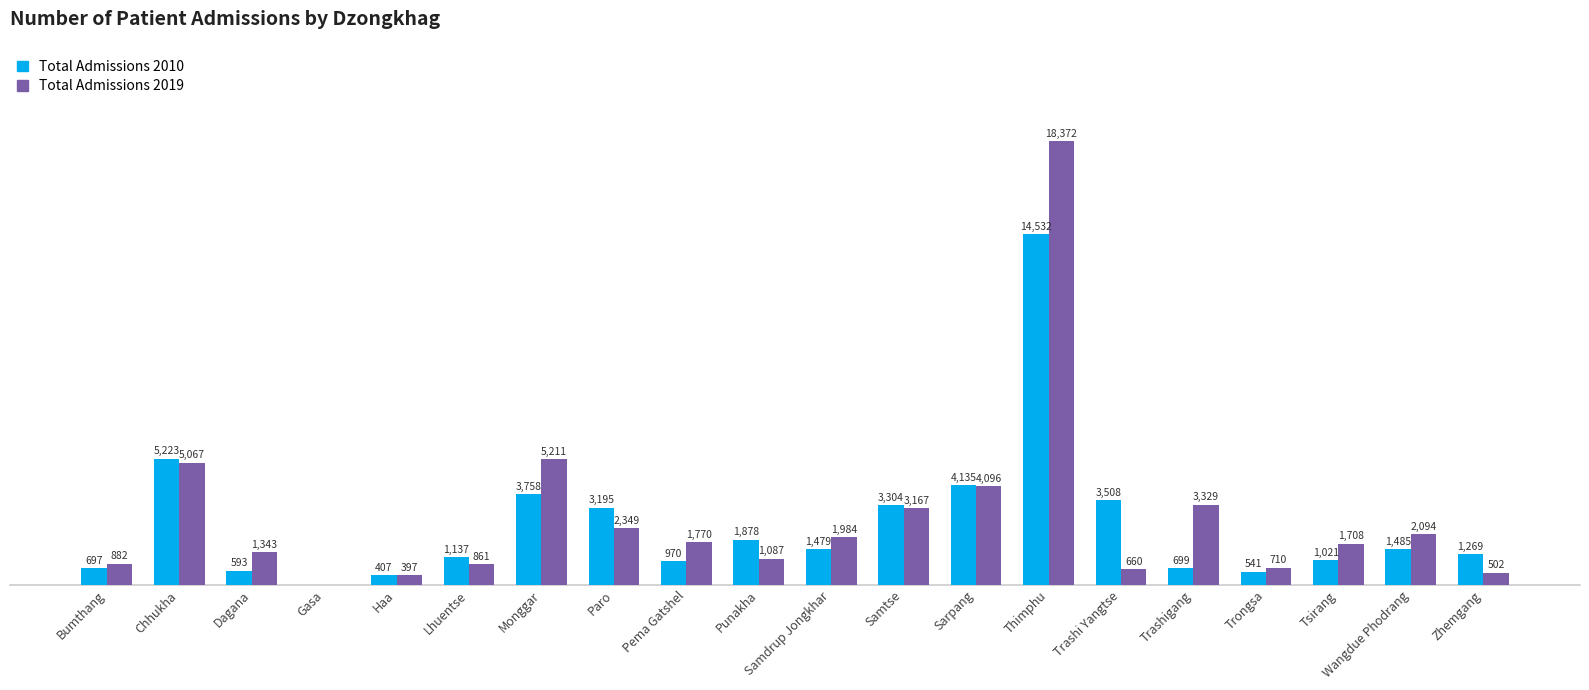

Does the chart contain stacked bars?

No